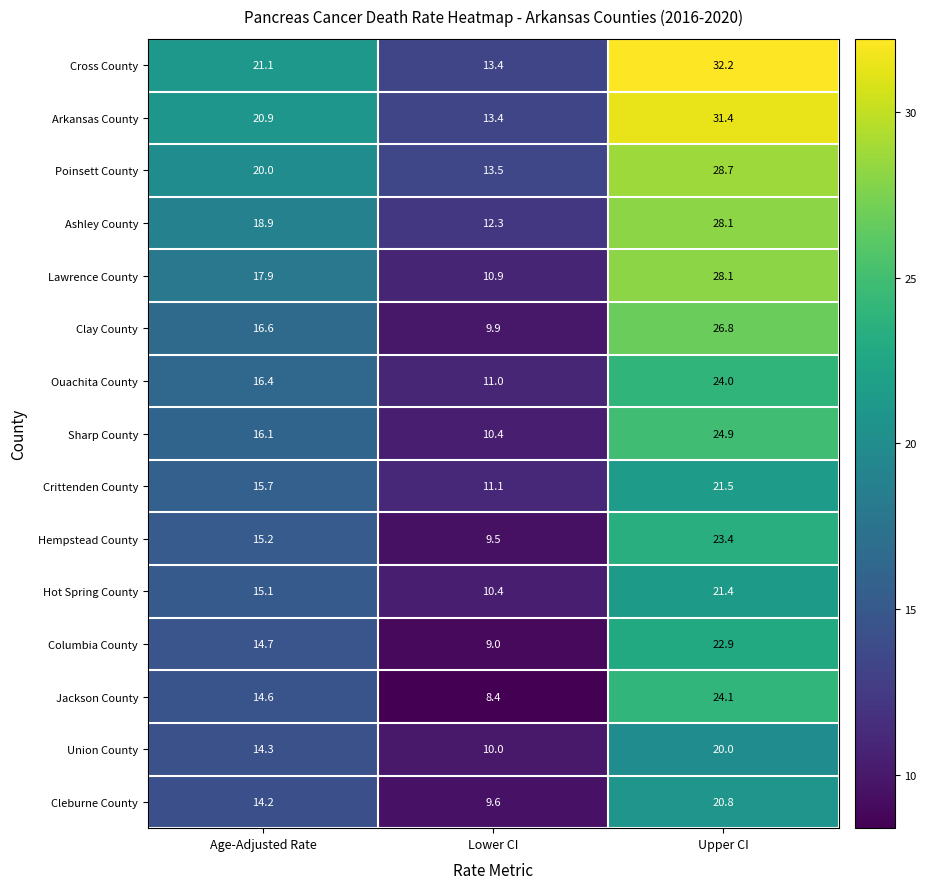

How many Union County values are between 10 and 20?

3